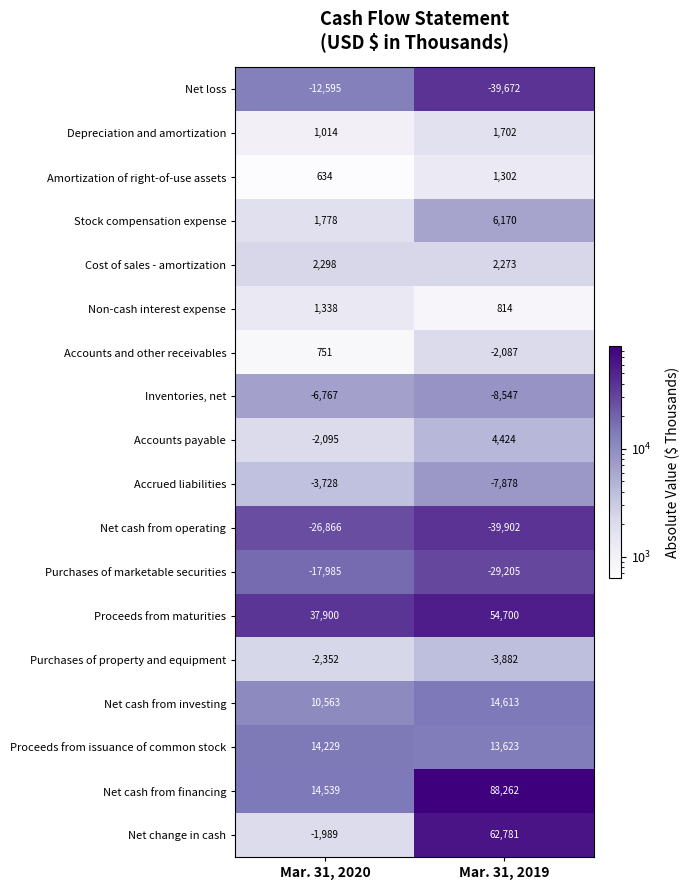

What is the greatest value displayed?

88262